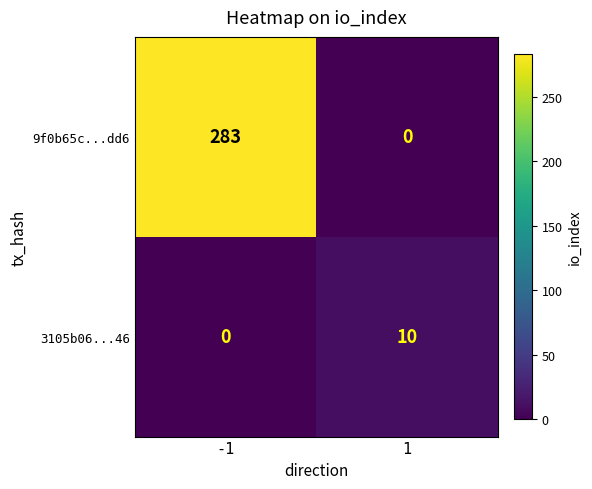

The 9f0b65c...dd6 series shows 490 at -1. True or false?

False